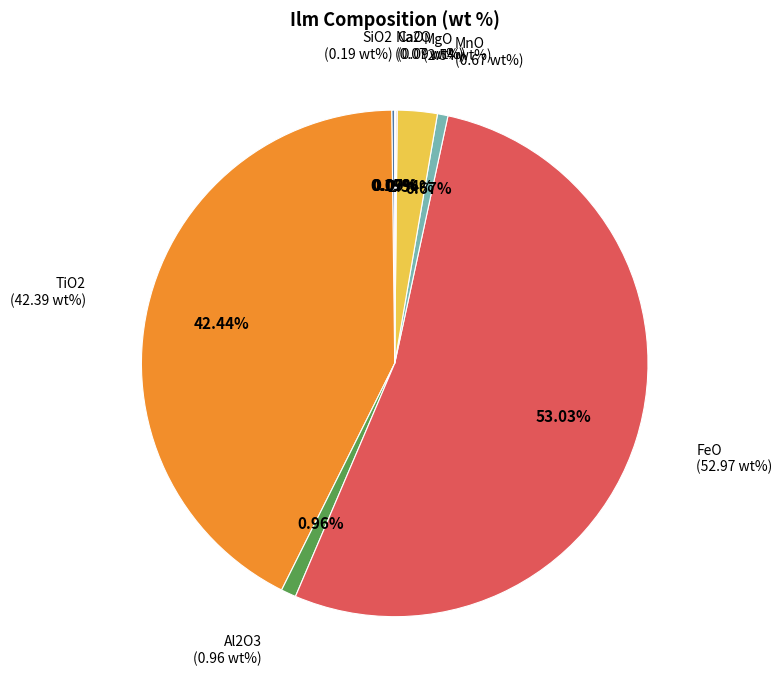

Which category has the biggest portion of the pie?

FeO